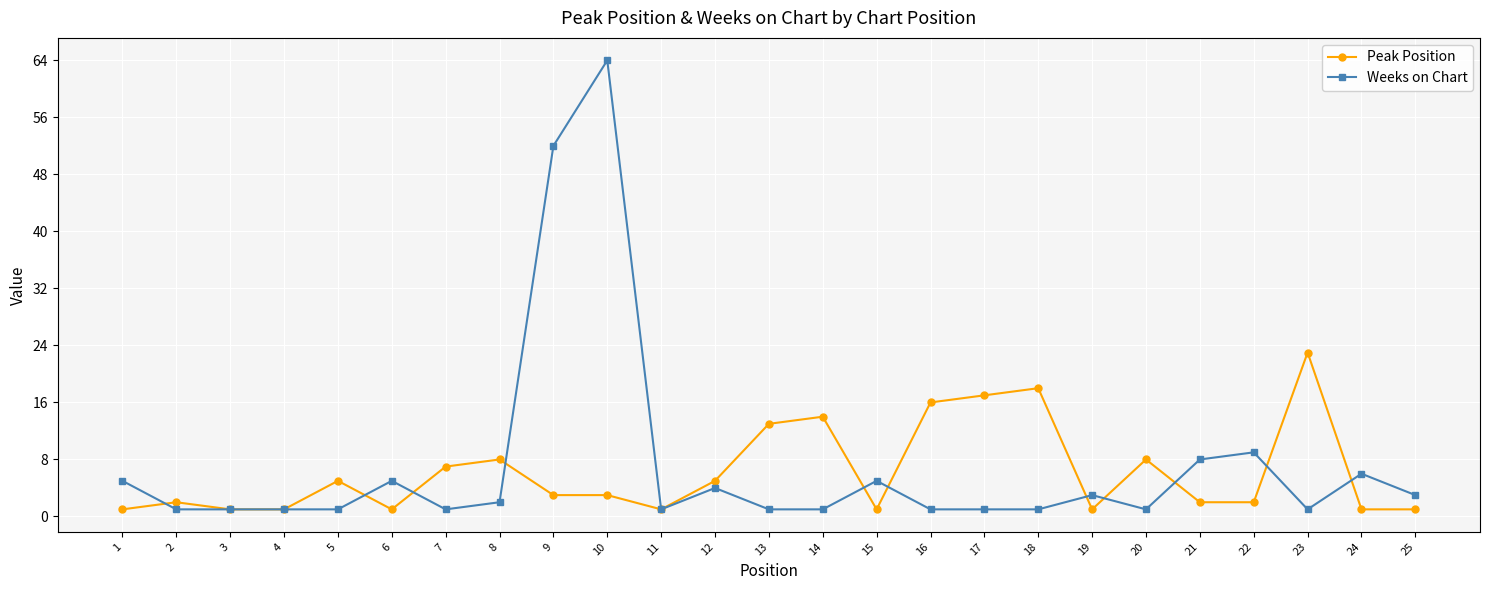

Rank the series by their maximum value, from lowest to highest.

Peak Position, Weeks on Chart